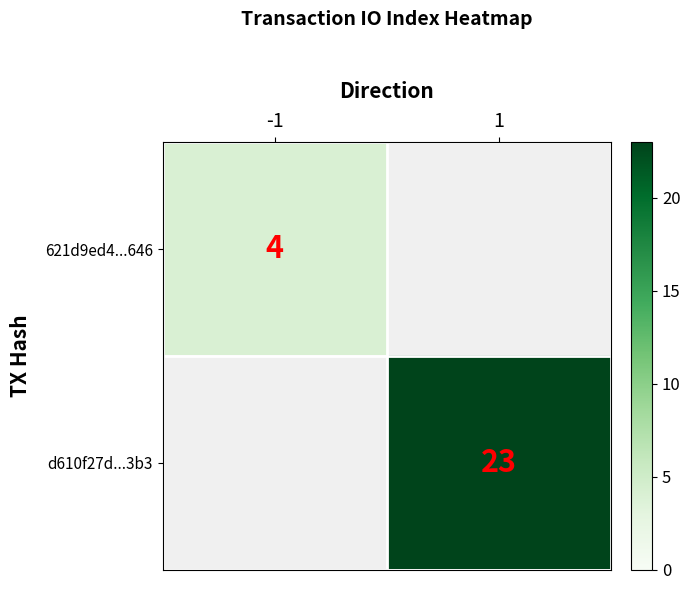

Is the value of d610f27d...3b3 at 1 greater than the value of 621d9ed4...646 at 1?

No